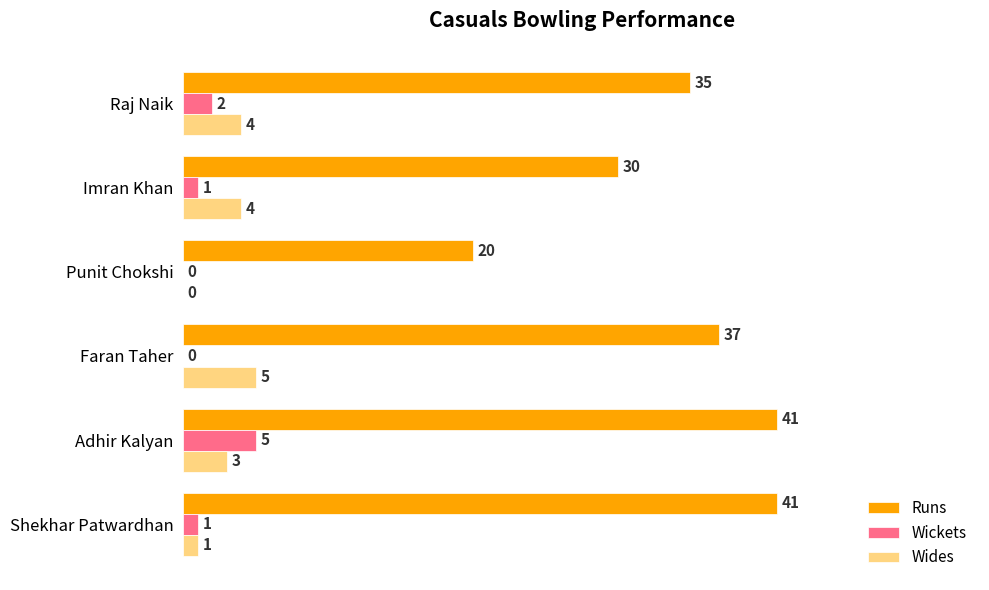

Which series has the largest total across all categories?

Runs